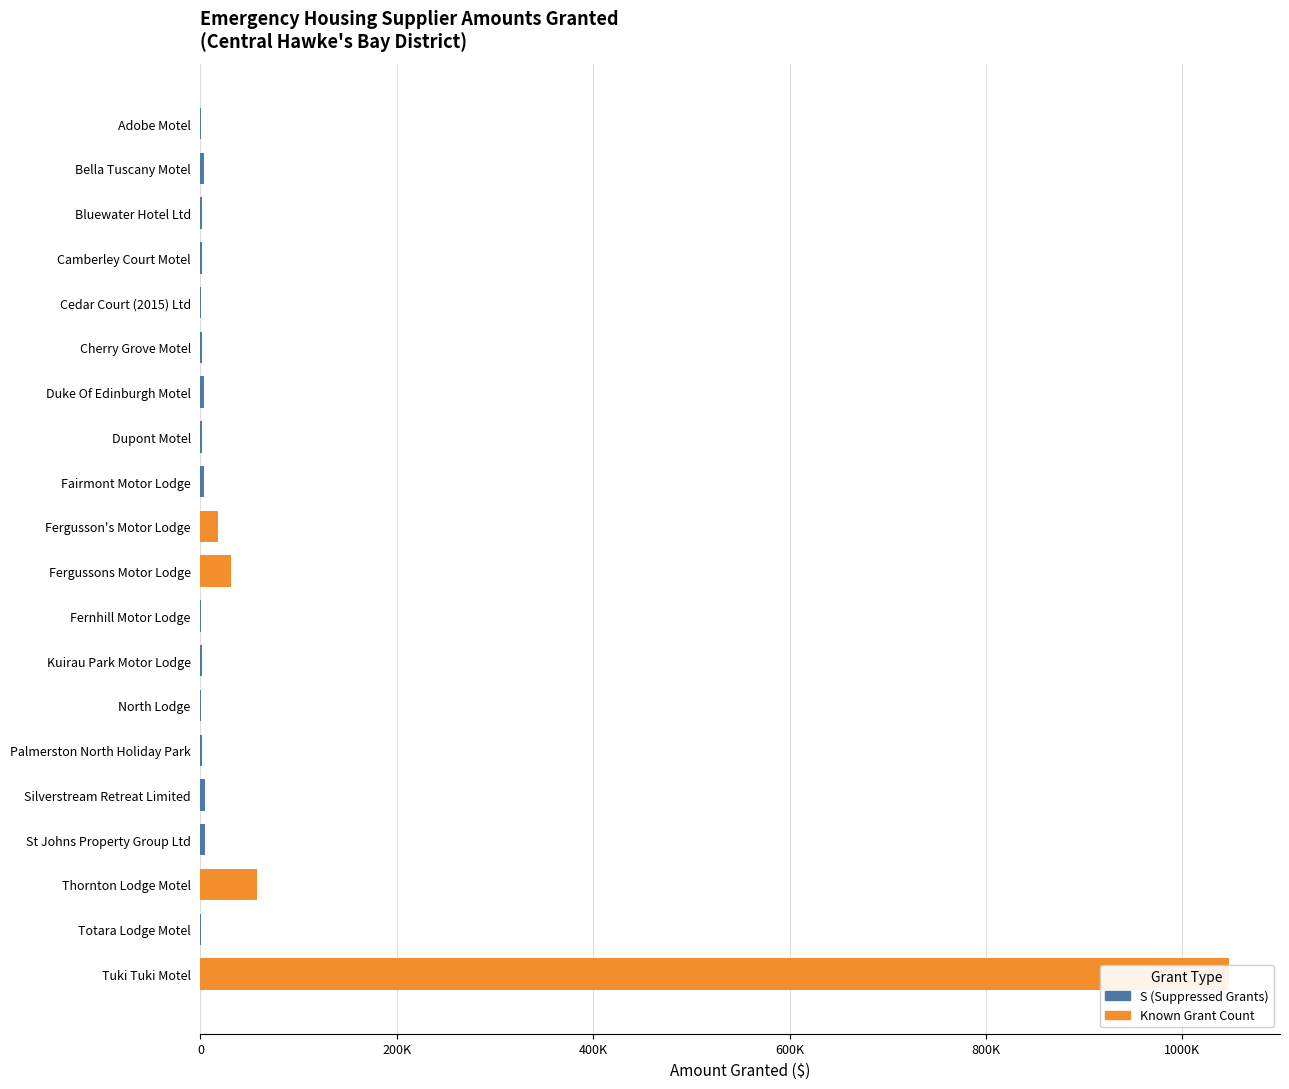

The value at Fergusson's Motor Lodge is 17850. True or false?

True